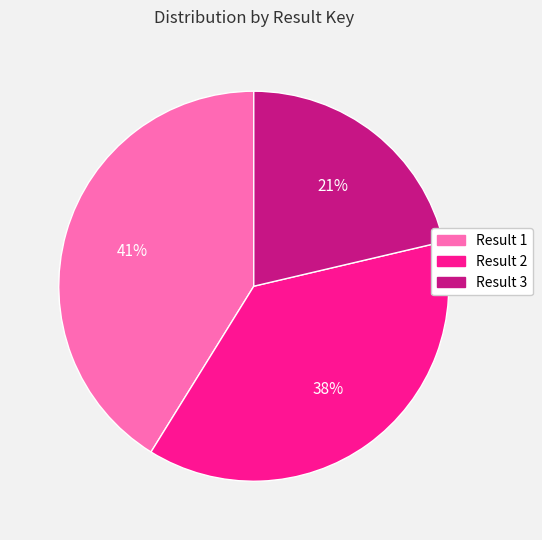

Combined, do Result 1 and Result 2 account for over 50%?

Yes